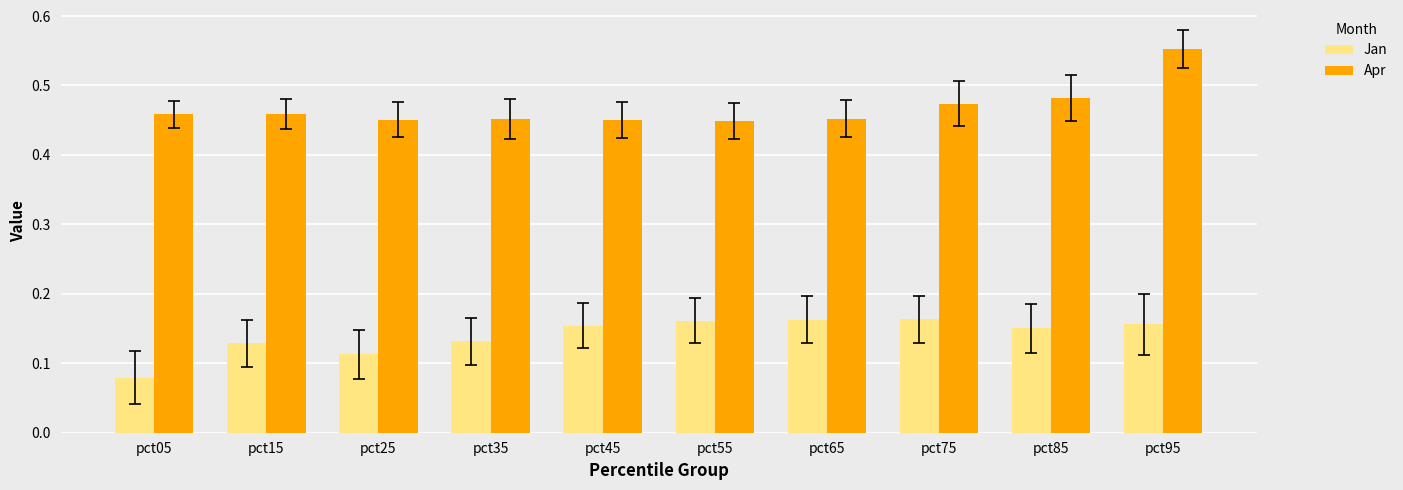

Rank the series by their average value, from highest to lowest.

Apr, Jan